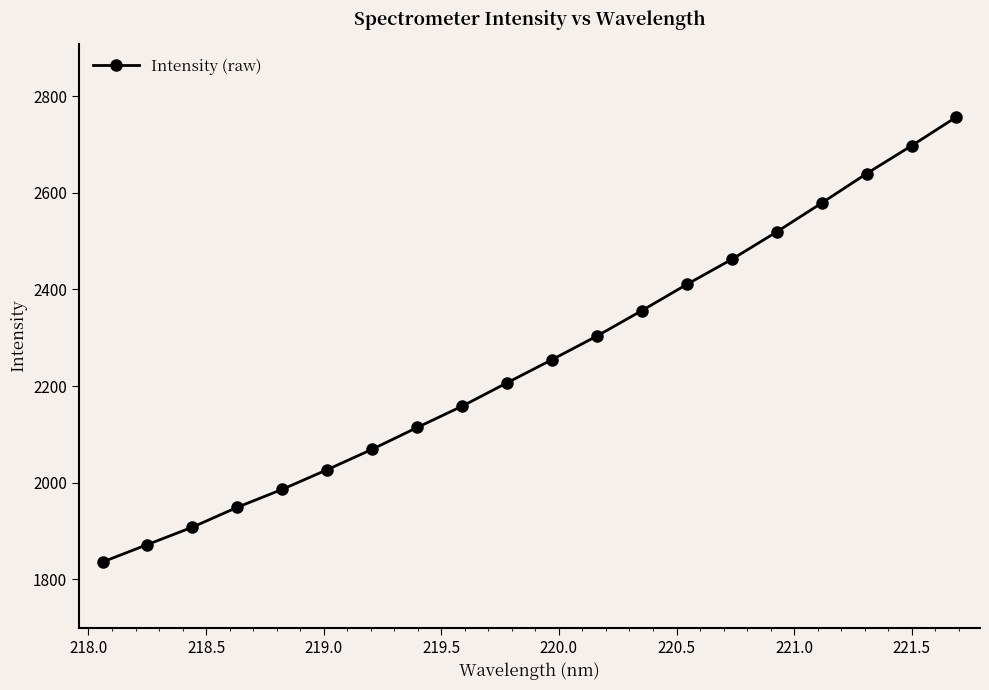

What is the greatest value displayed?

2756.8